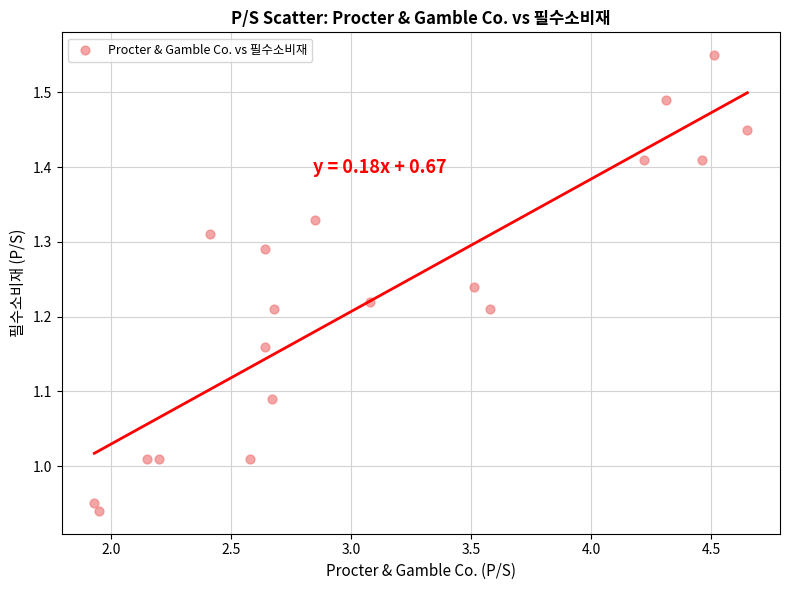

What is the range of X values (max minus min)?

2.7